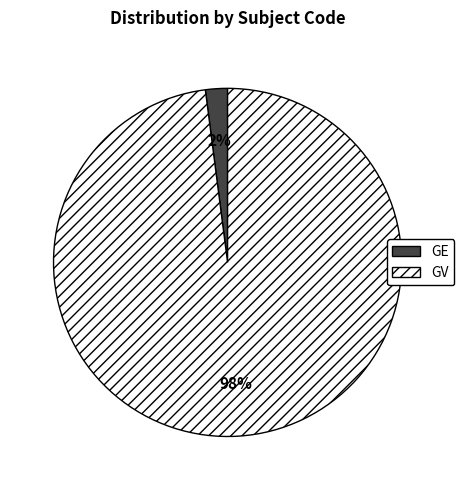

What percentage is the GV slice, to the nearest percent?

98%